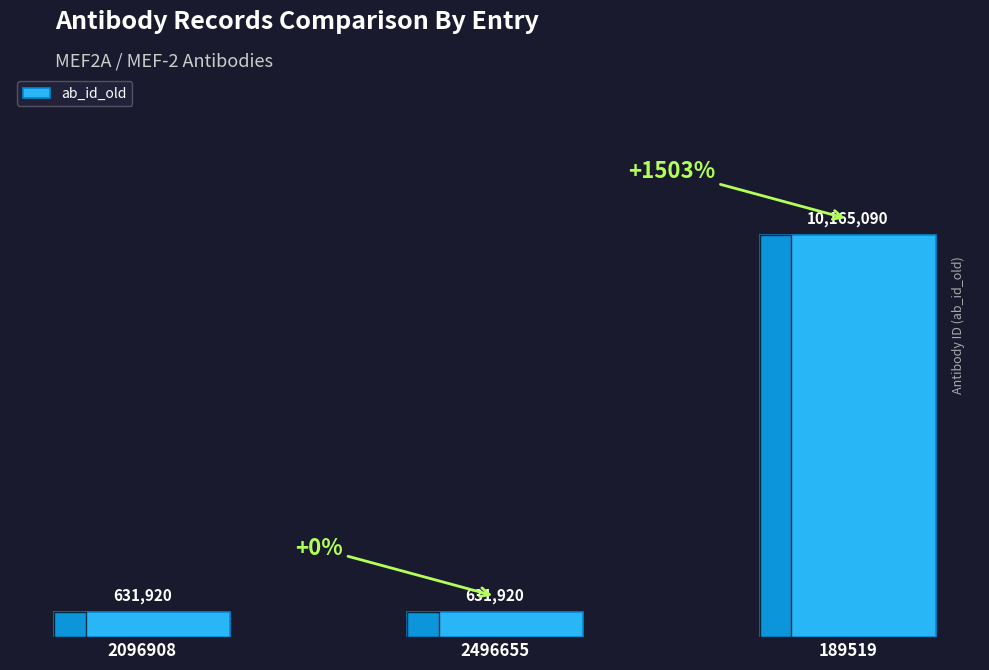

What is the average value?

3809643